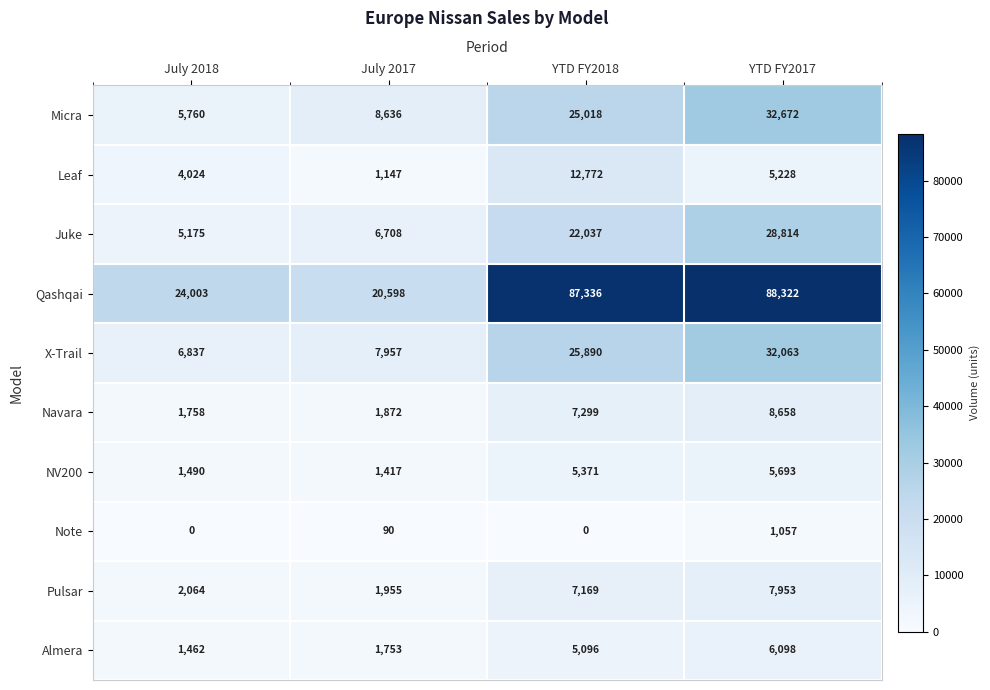

List the labels in order of Juke value, largest first.

YTD FY2017, YTD FY2018, July 2017, July 2018